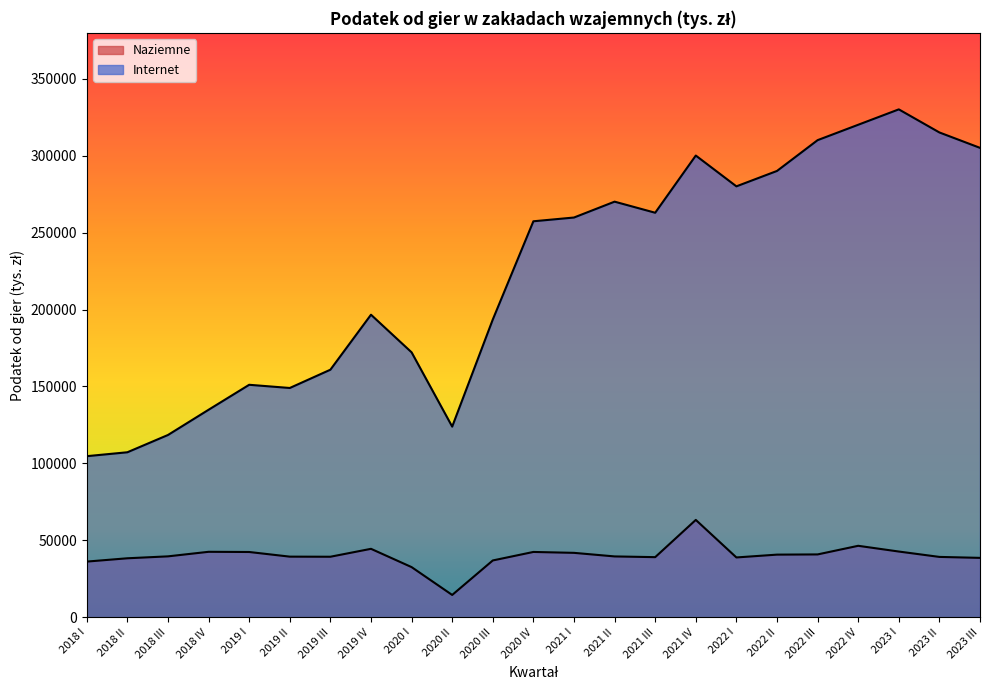

What is the difference between the maximum and second lowest values in the Internet series?

222733.0